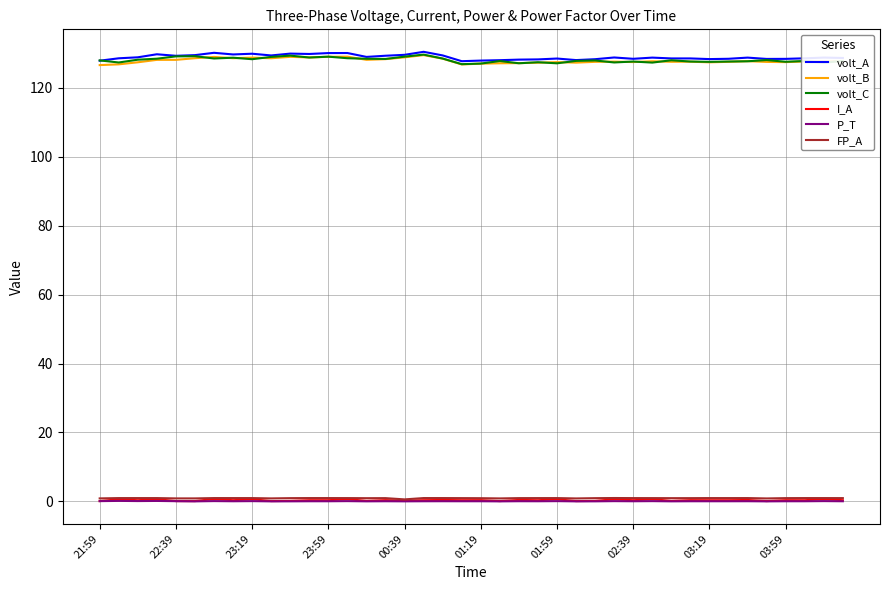

True or false: P_T and volt_B intersect in this chart.

False